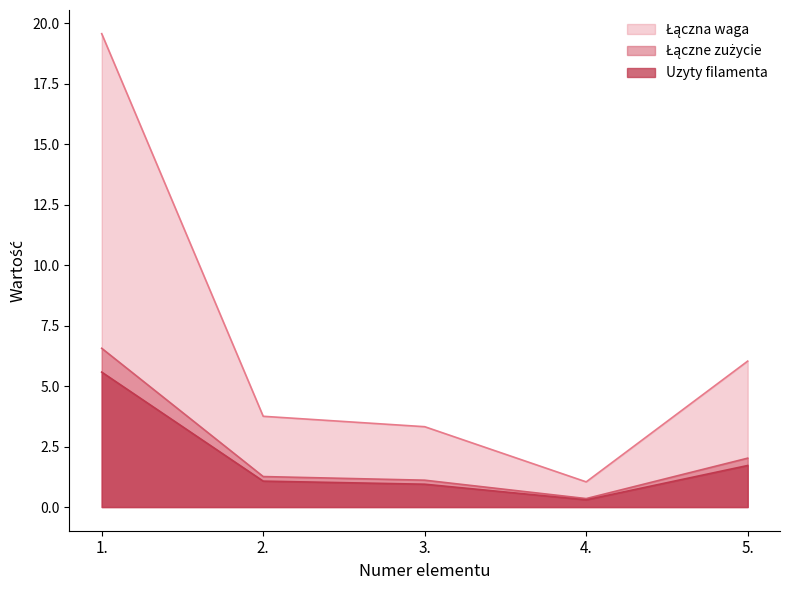

What is the minimum value shown in the chart?

0.3